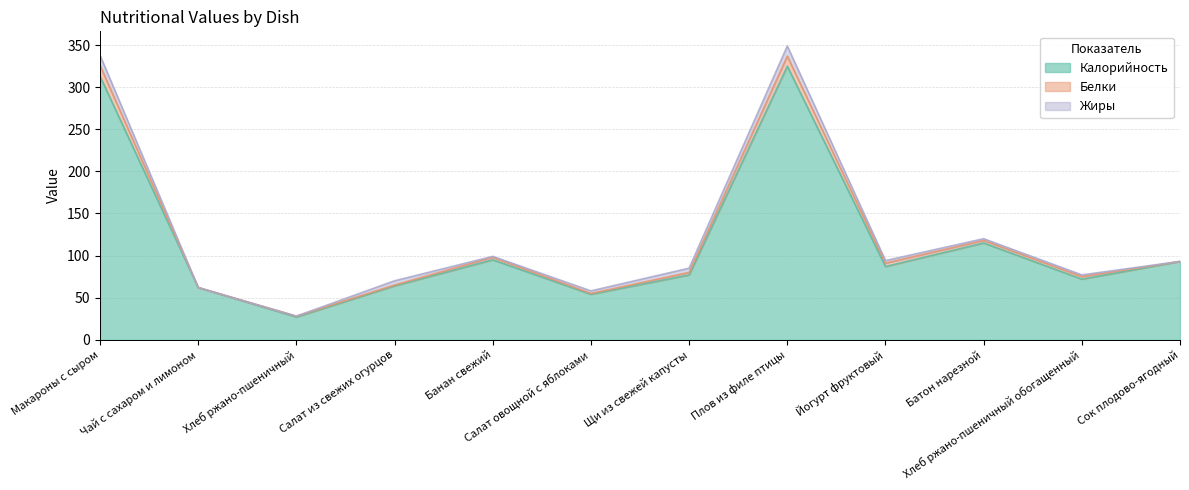

True or false: Белки has more than 1 interior local peaks.

True